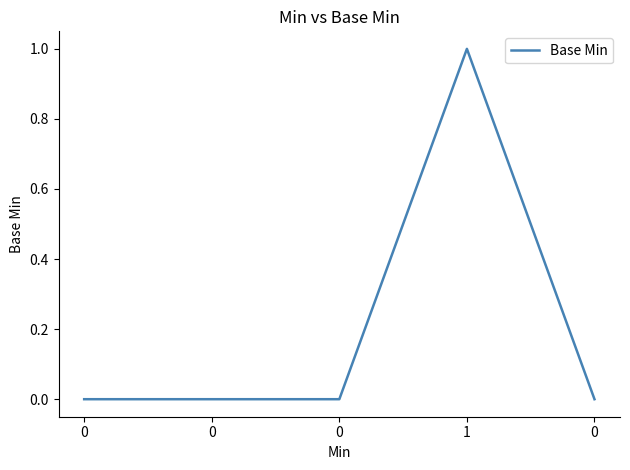

How many lines are shown in the chart?

1